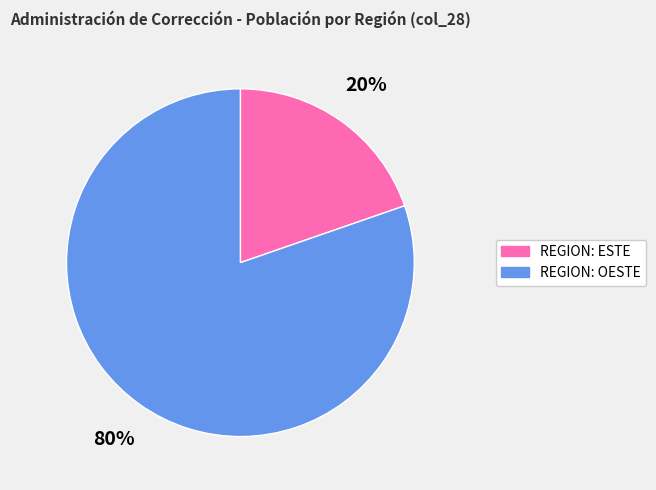

To the nearest percent, what is the combined percentage of REGION: OESTE and REGION: ESTE?

100%